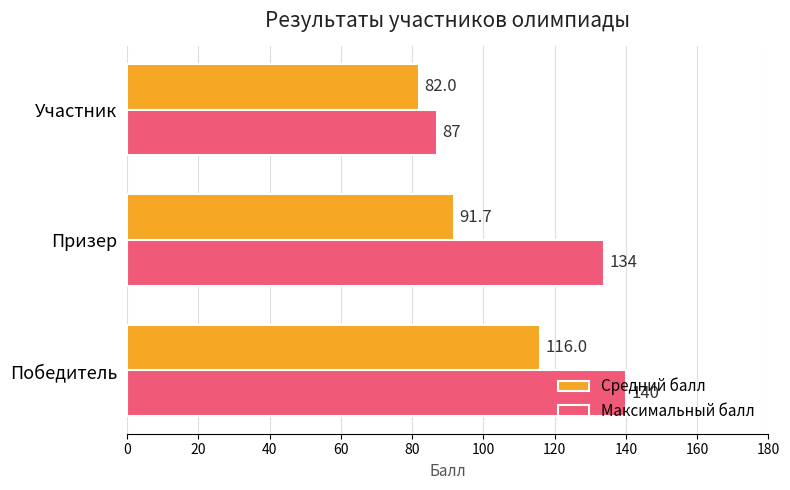

What is the spread (max minus min) of values at Победитель?

24.0